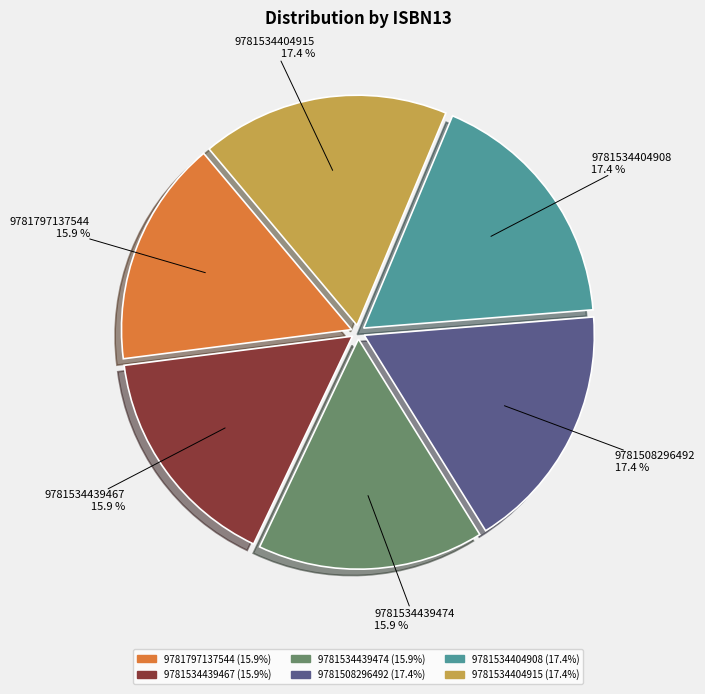

To the nearest percent, what is the combined percentage of 9781534439467 and 9781508296492?

33%